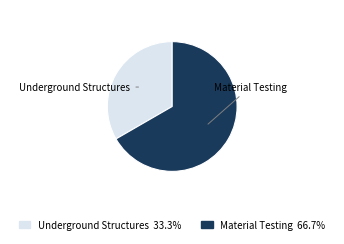

The Material Testing slice represents 67% of the pie. True or false?

True